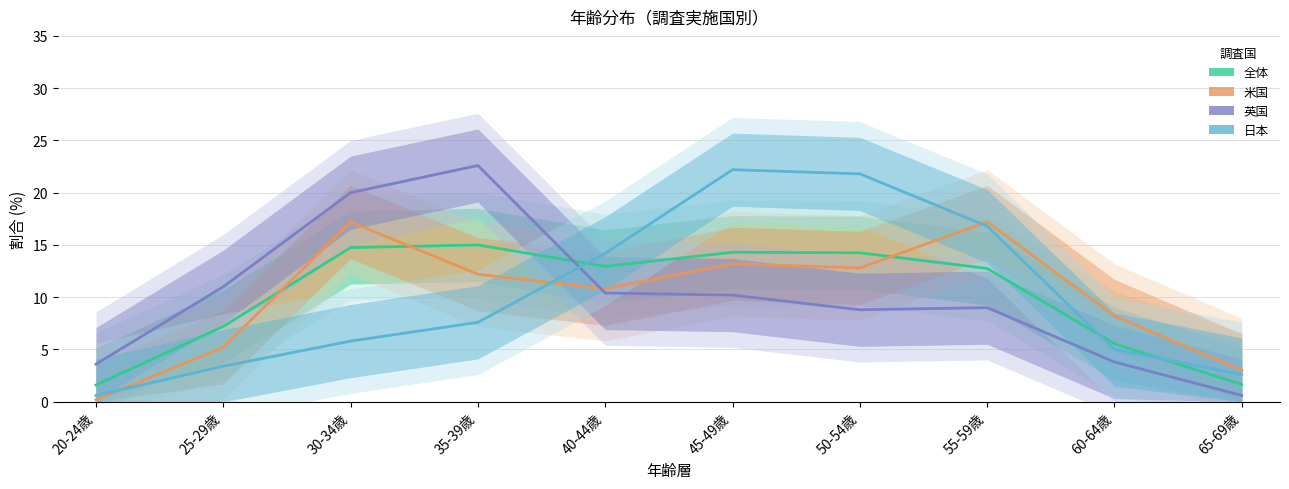

What is the difference between the maximum and second lowest values in the 日本 series?

19.6